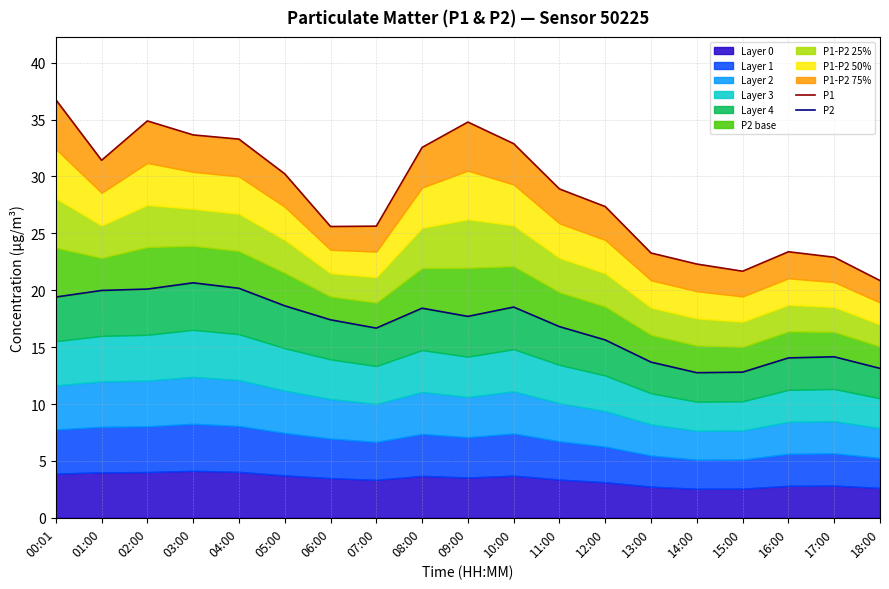

What is the label of the 18th point from the right?

01:00